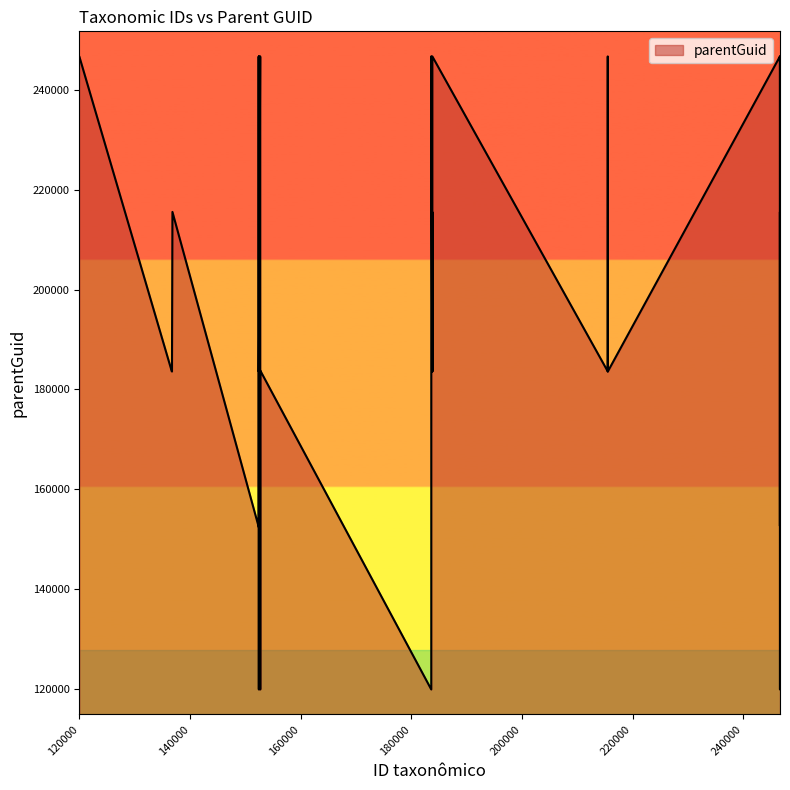

What is the maximum value shown in the chart?

246654